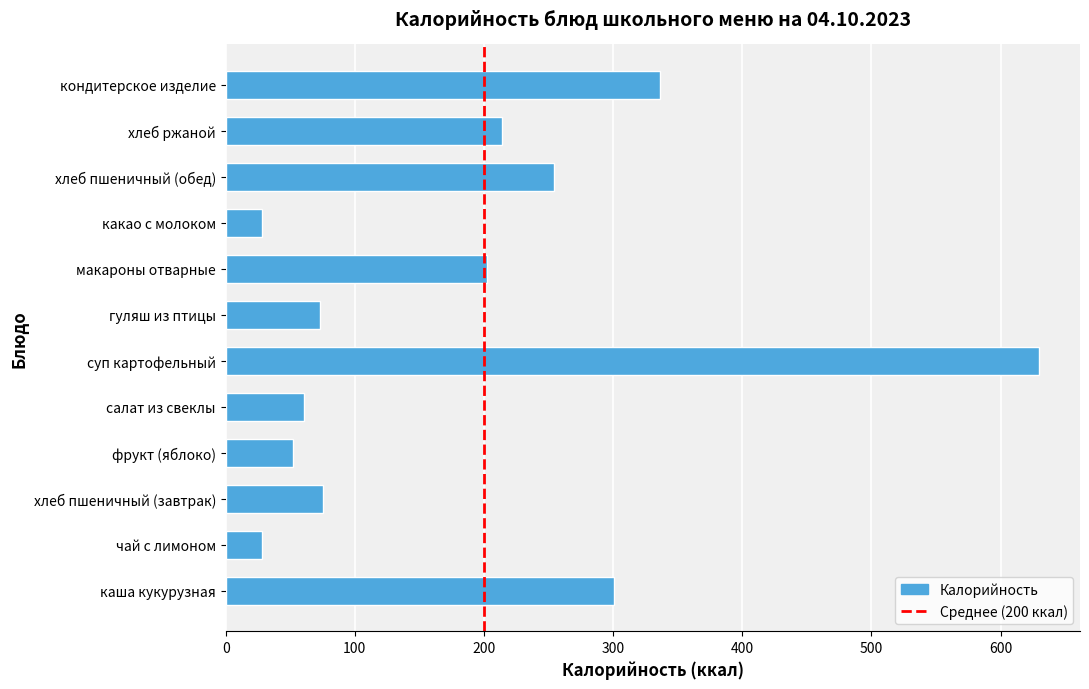

Approximately how many times larger is the value at суп картофельный compared to чай с лимоном?

22.5